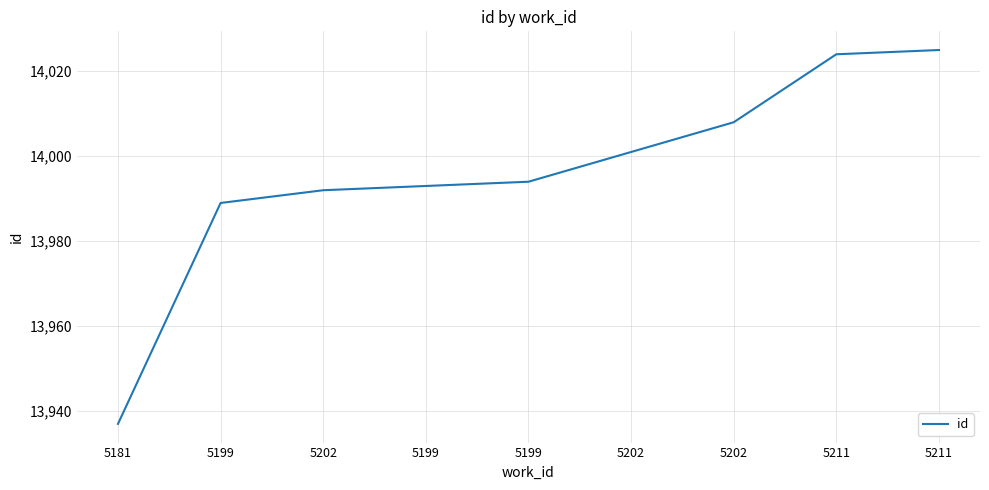

Does the chart have visible grid lines?

Yes